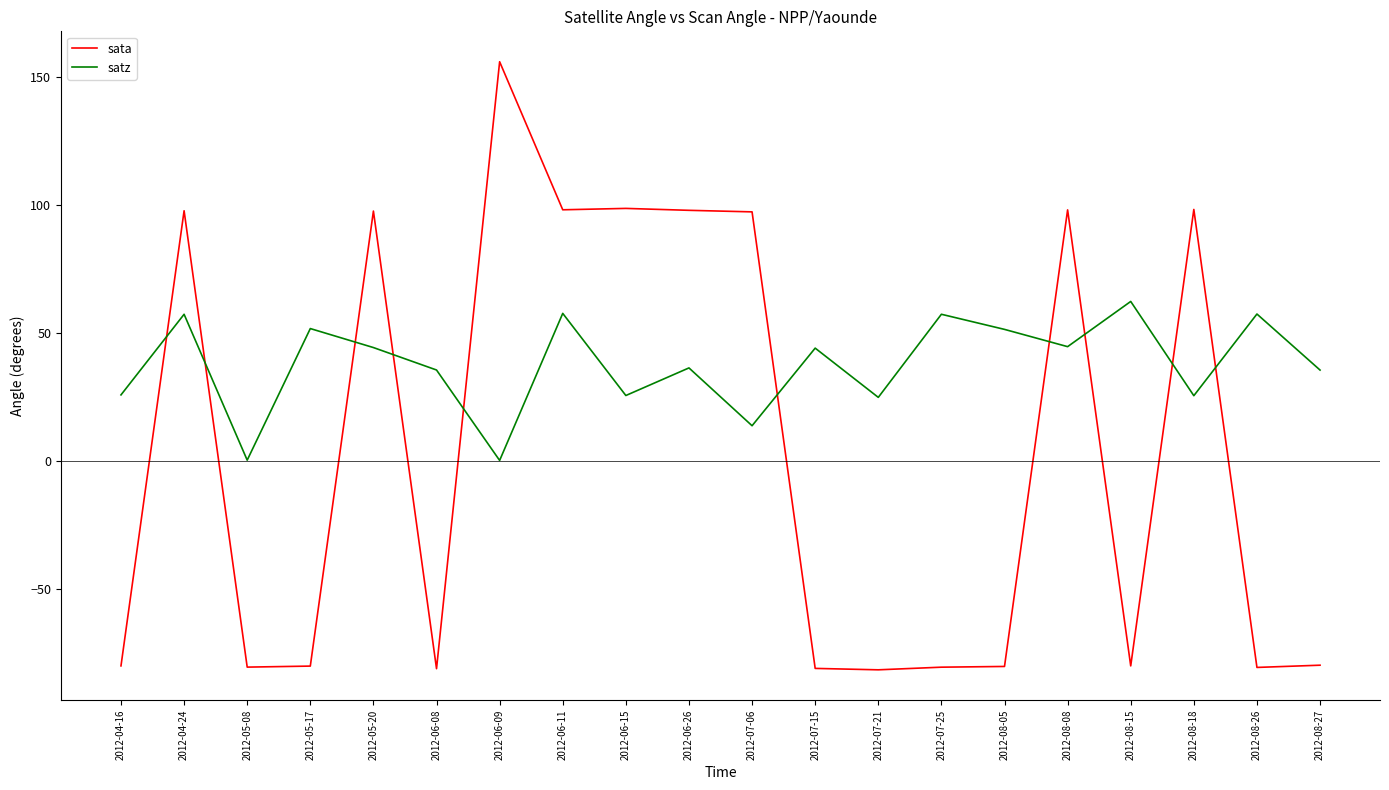

What are all the series names shown in the legend?

sata, satz